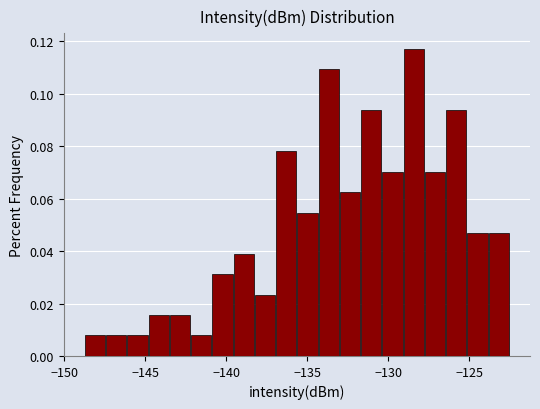

Around what value on the x-axis is the tallest bar? Give the approximate position of its centre, as read against the axis.

-128.5